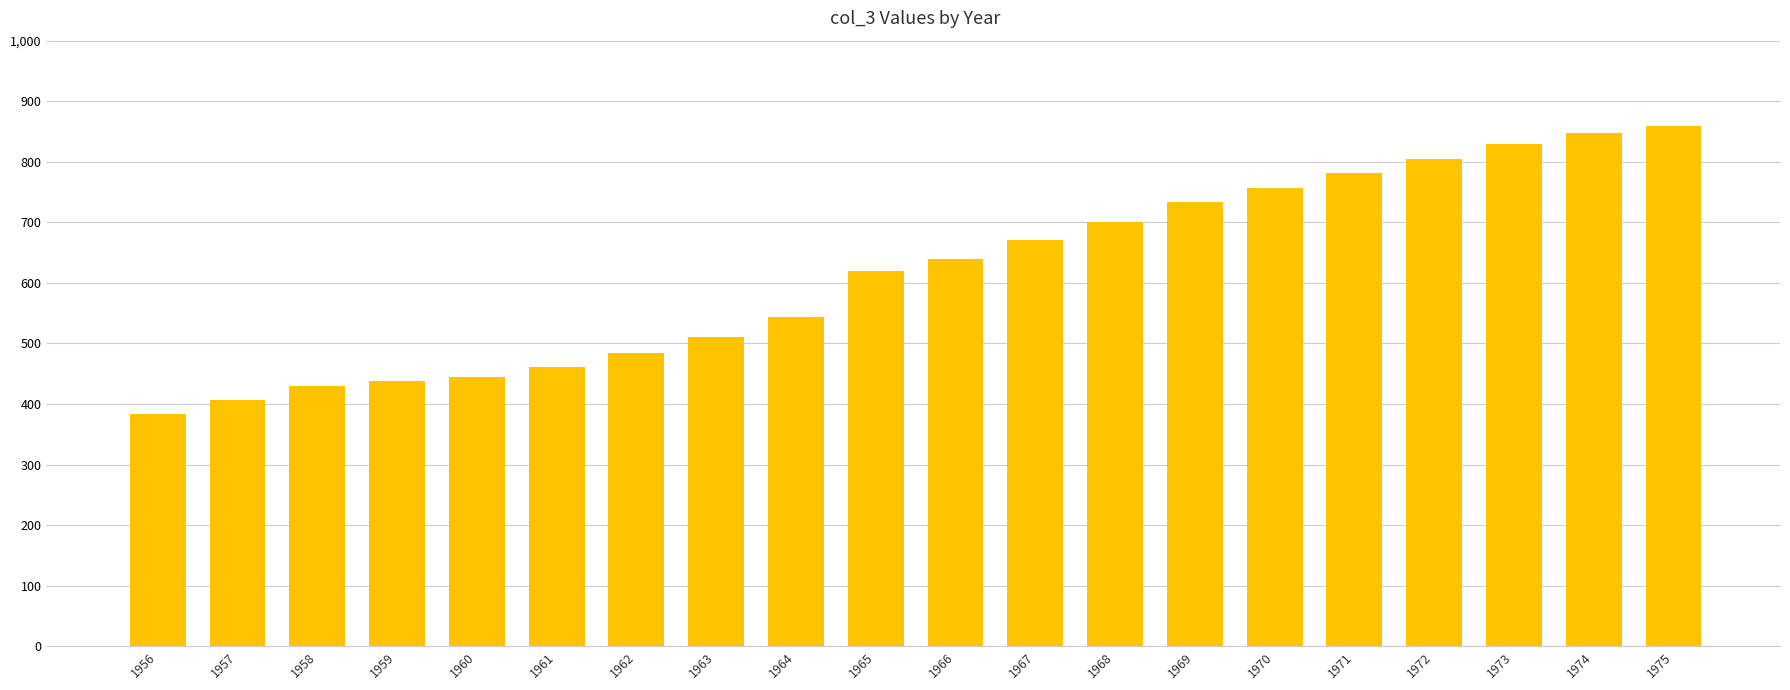

At which category does the chart reach its peak across all series?

1975